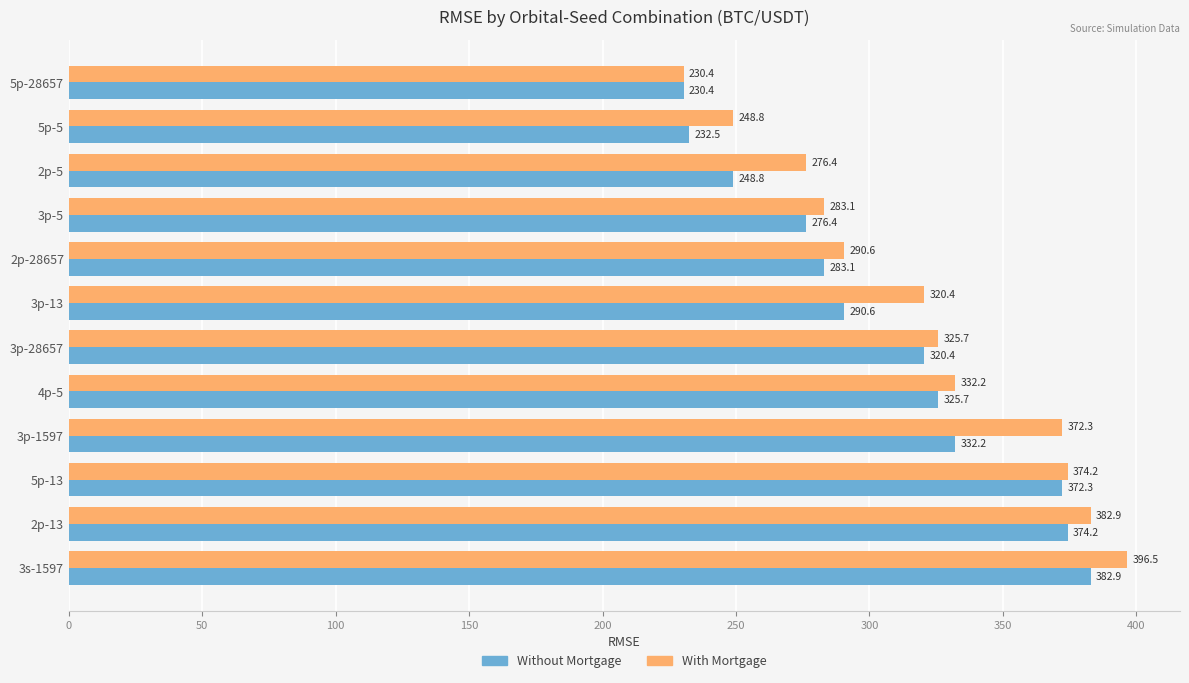

Read the With Mortgage value at 2p-5.

276.4